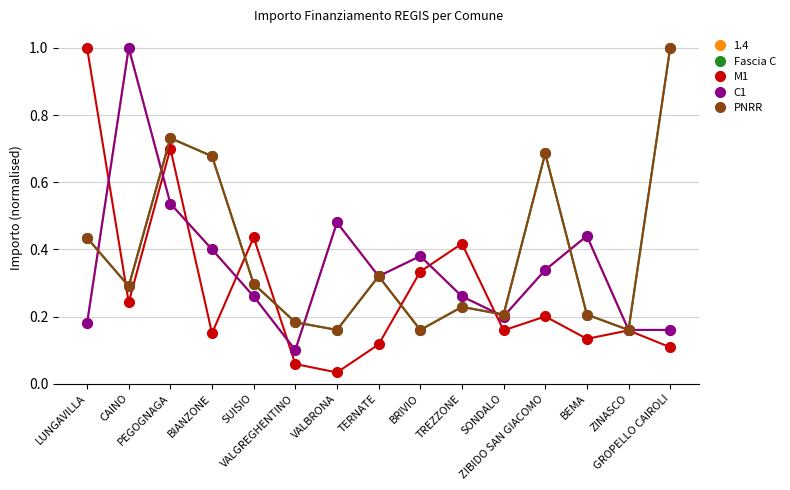

What is the maximum value for PNRR?

1.0